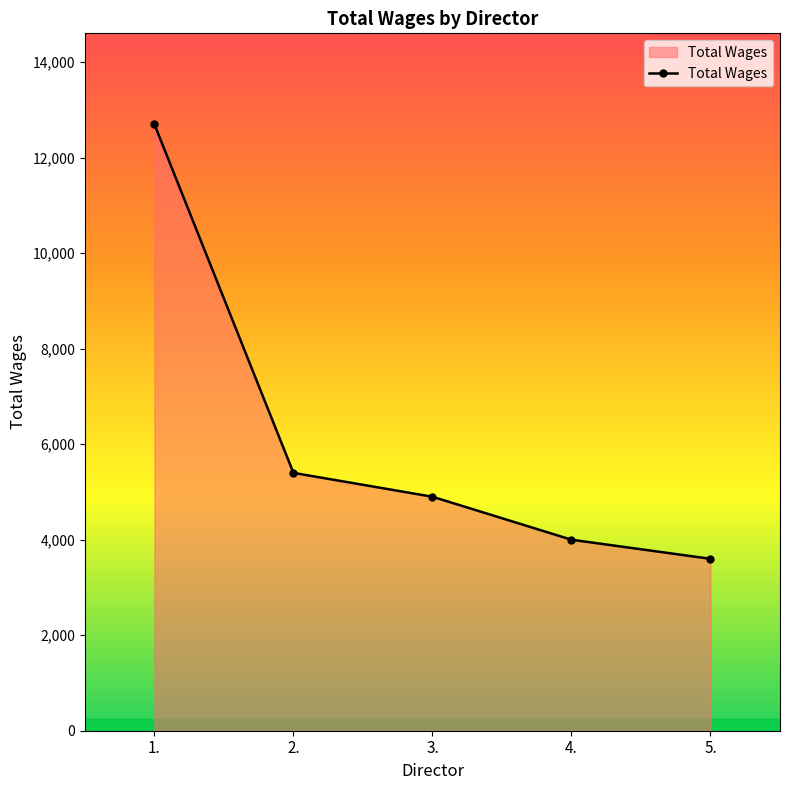

List the labels in order of value, smallest first.

5., 4., 3., 2., 1.